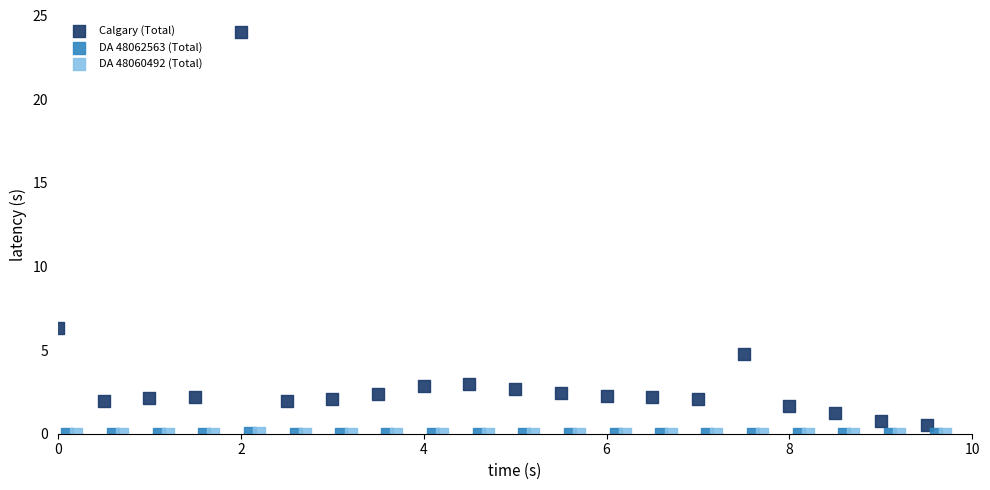

Which series has the largest Y range (max minus min)?

Calgary (Total)